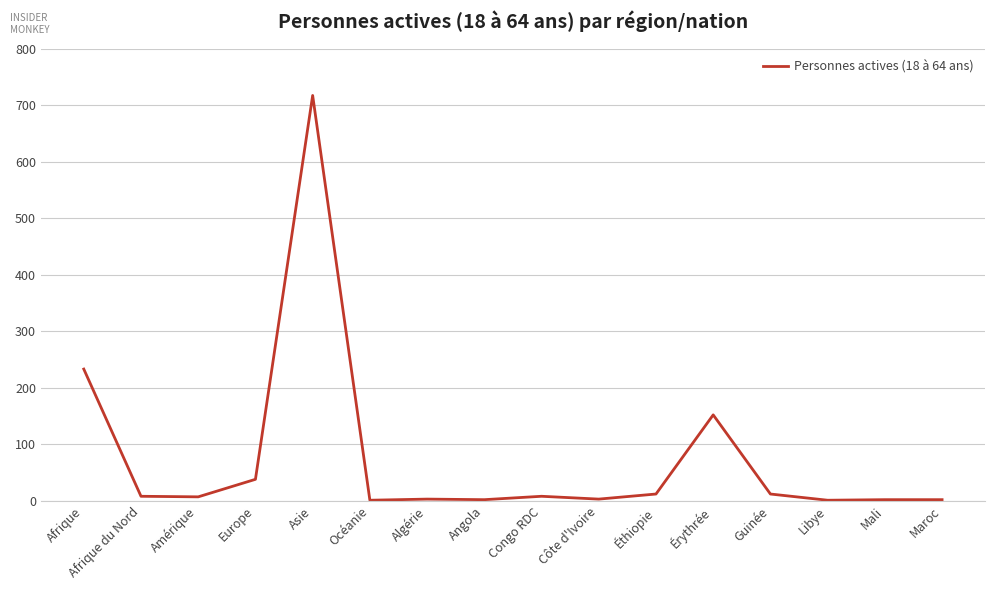

What is the label of the 10th point from the right?

Algérie